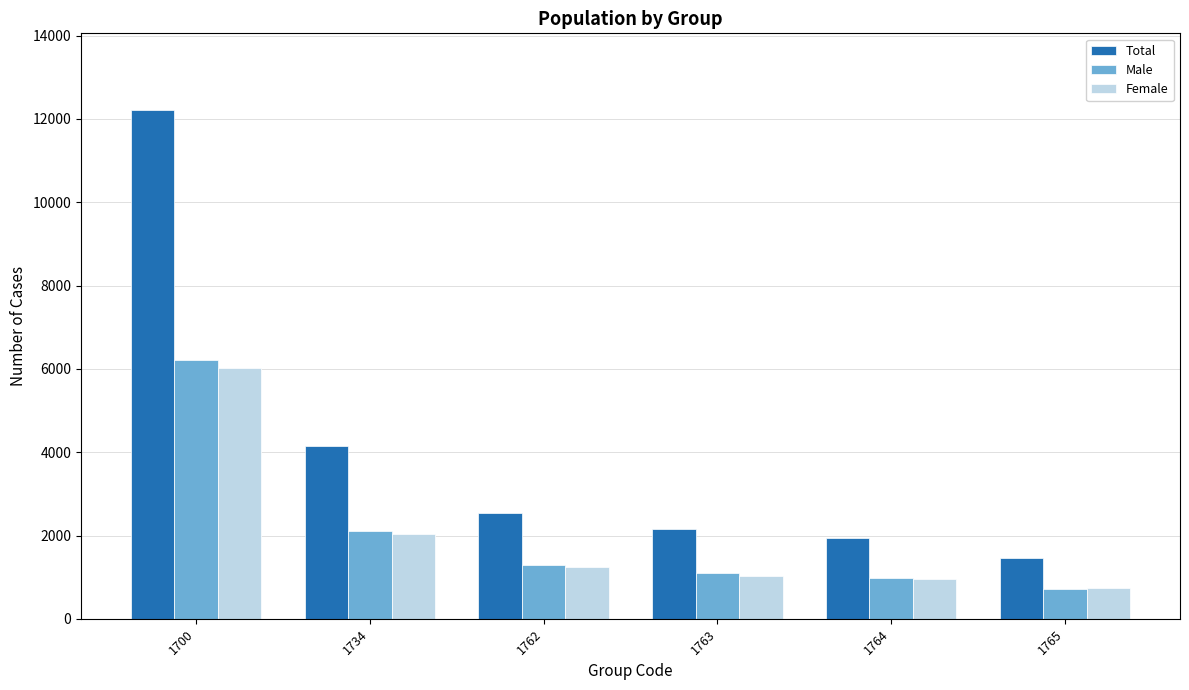

What is the difference between the maximum and second lowest values in the Total series?

10293